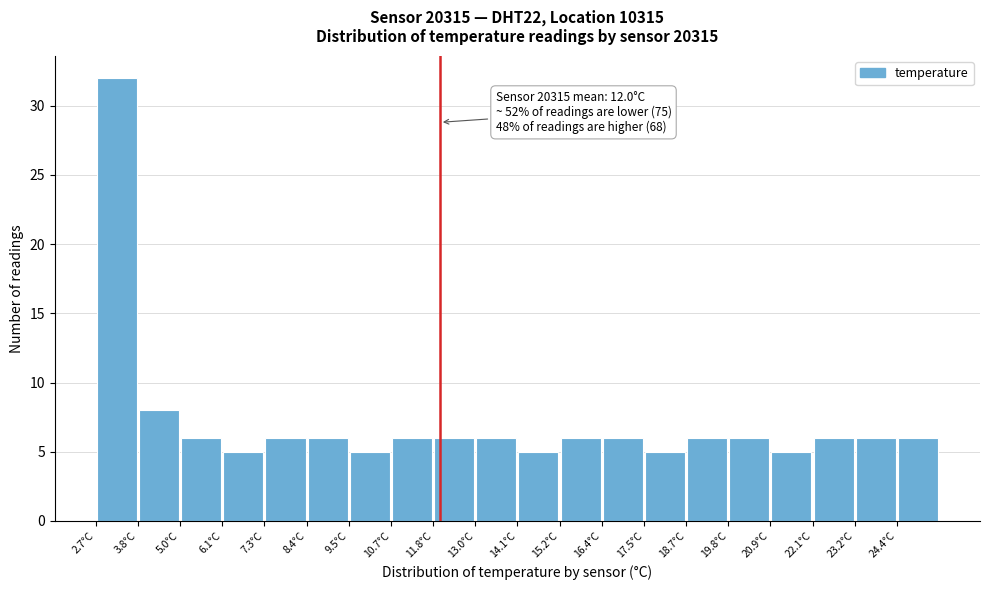

Which range on the x-axis has the tallest bar?

2.70 to 3.84